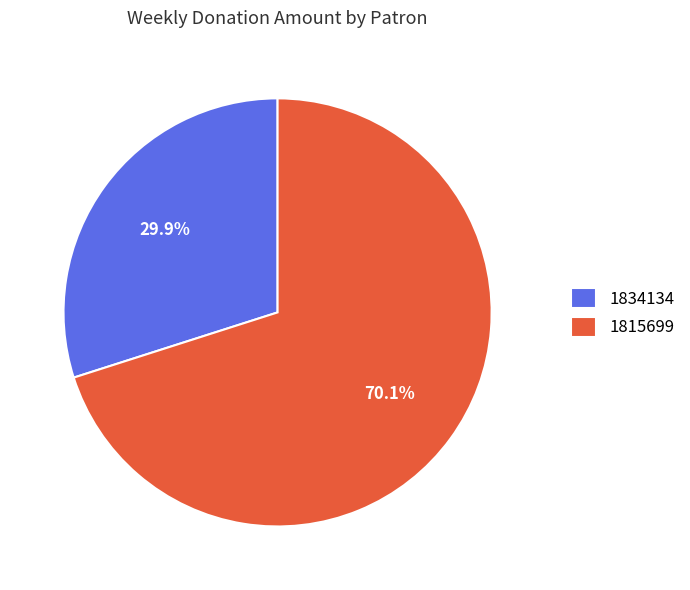

Is the sum of 1834134 and 1815699 greater than half?

Yes